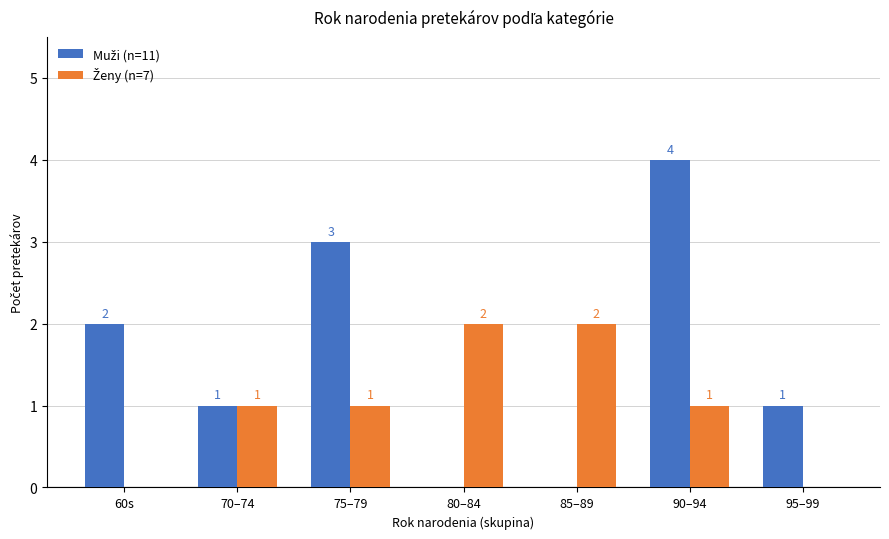

How many Ženy (n=7) values are between 0 and 2?

7